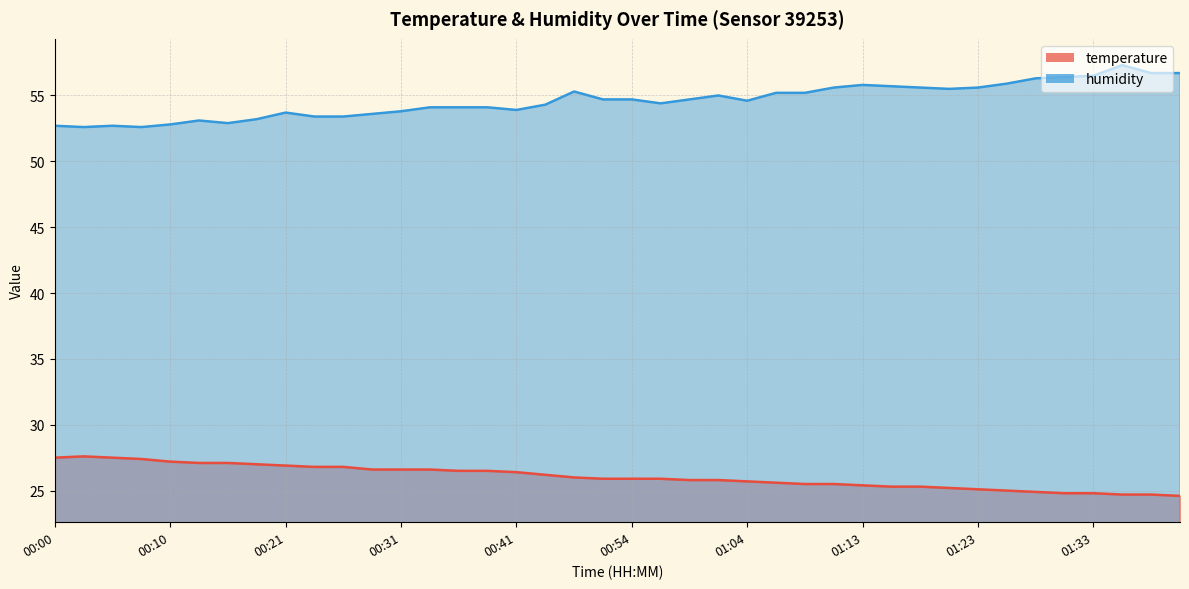

What is the difference between the maximum and minimum values in the temperature series?

3.0